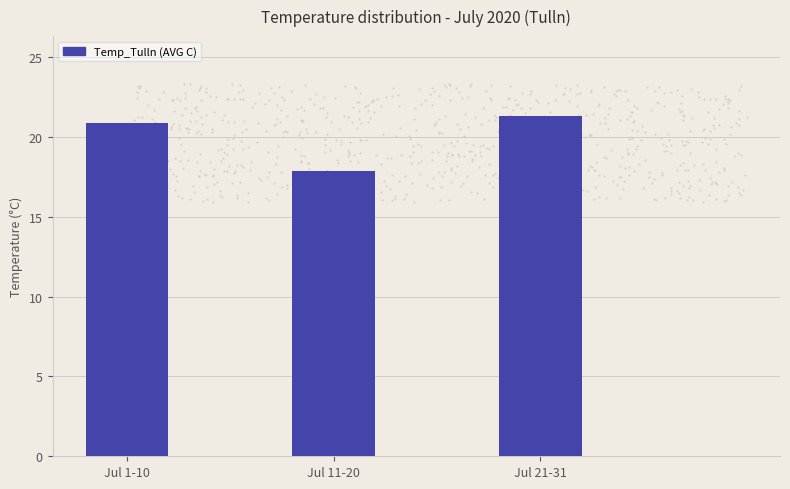

Which has a higher value, Jul 21-31 or Jul 11-20?

Jul 21-31